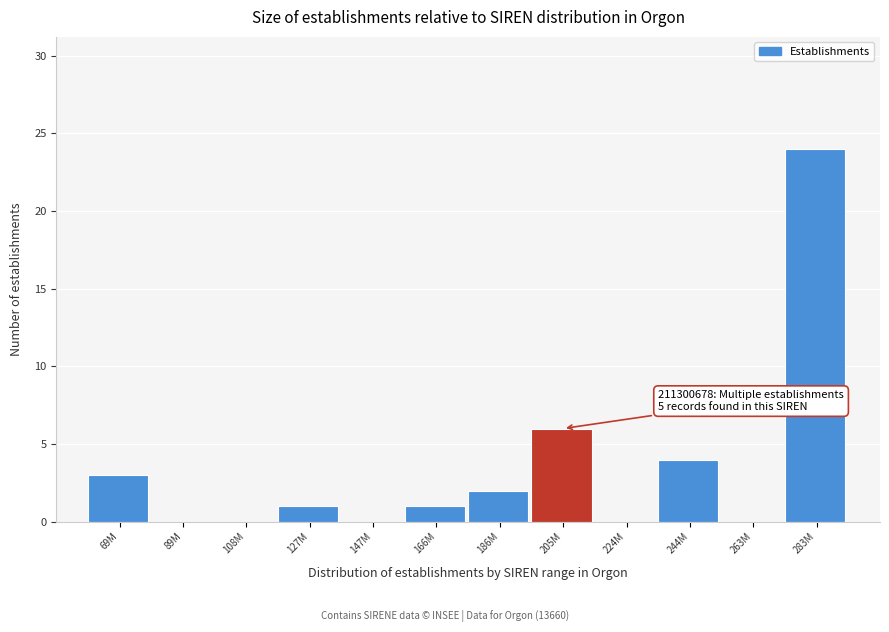

Reading left to right, what are all the values shown in this chart?

69M=3	89M=0	108M=0	127M=1	147M=0	166M=1	186M=2	205M=6	224M=0	244M=4	263M=0	283M=24